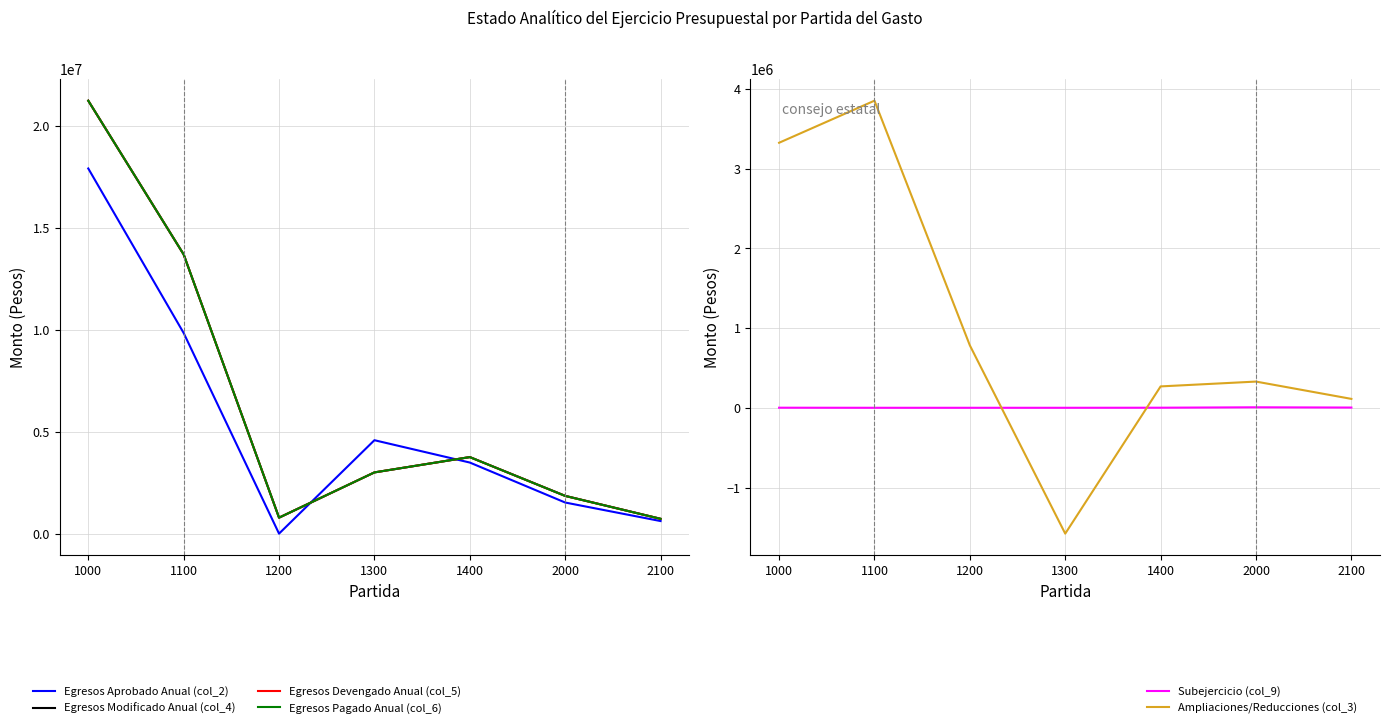

Which series has the largest range (max minus min)?

Egresos Devengado Anual (col_5)